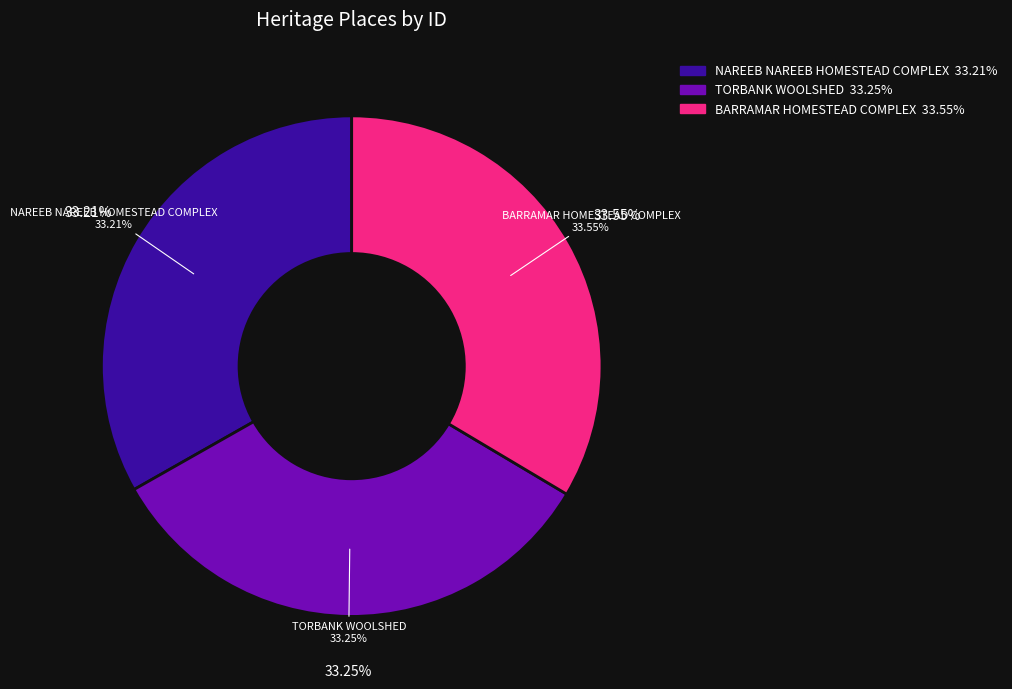

Rank the categories by value from highest to lowest.

BARRAMAR HOMESTEAD COMPLEX, TORBANK WOOLSHED, NAREEB NAREEB HOMESTEAD COMPLEX